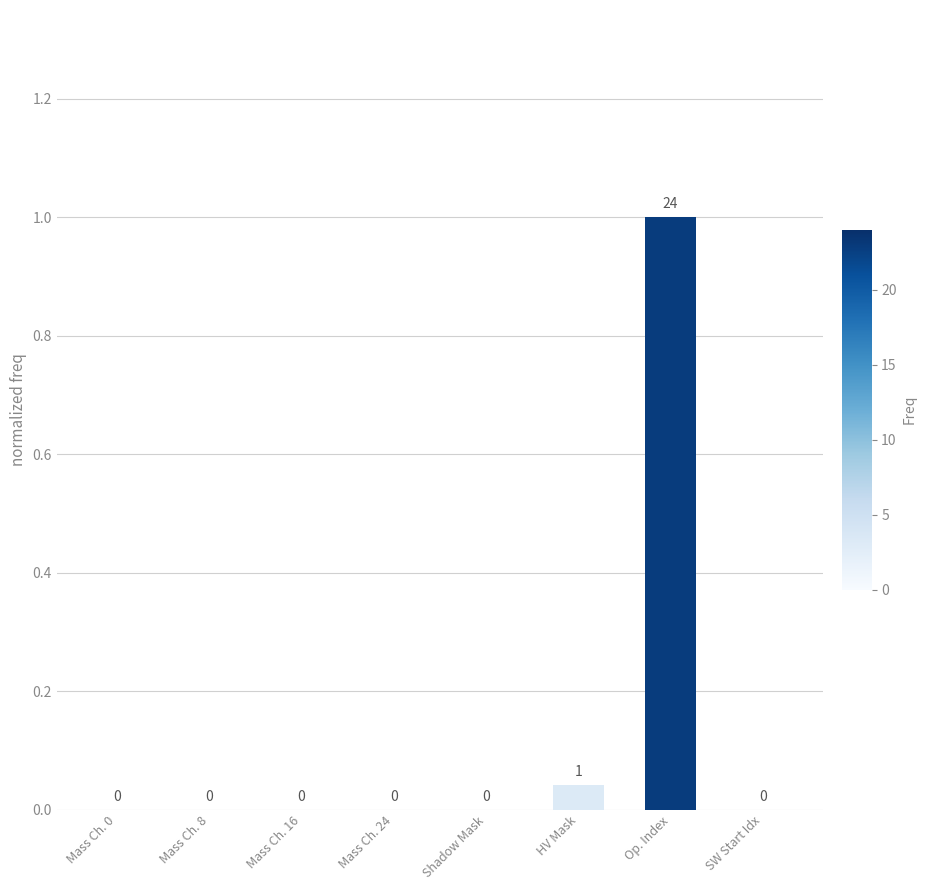

What is the average value?

0.1